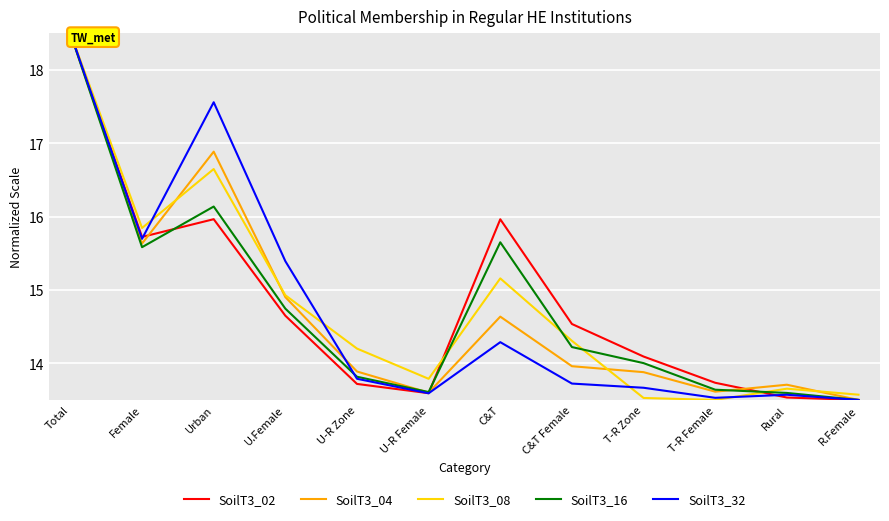

At which label is SoilT3_04 closest to 16?

Female